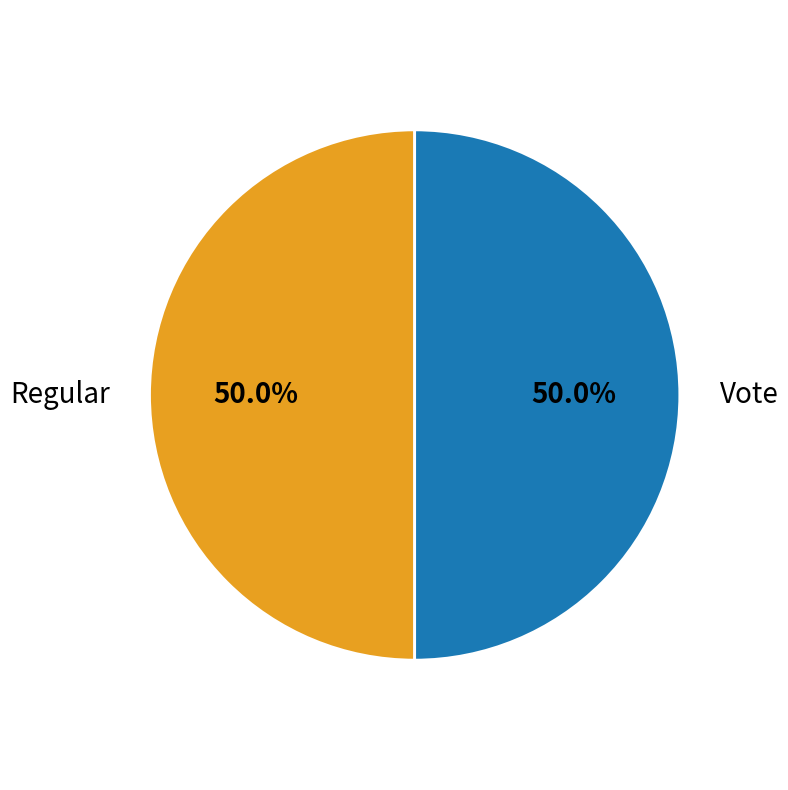

What percentage is NOT represented by Regular?

50.0%